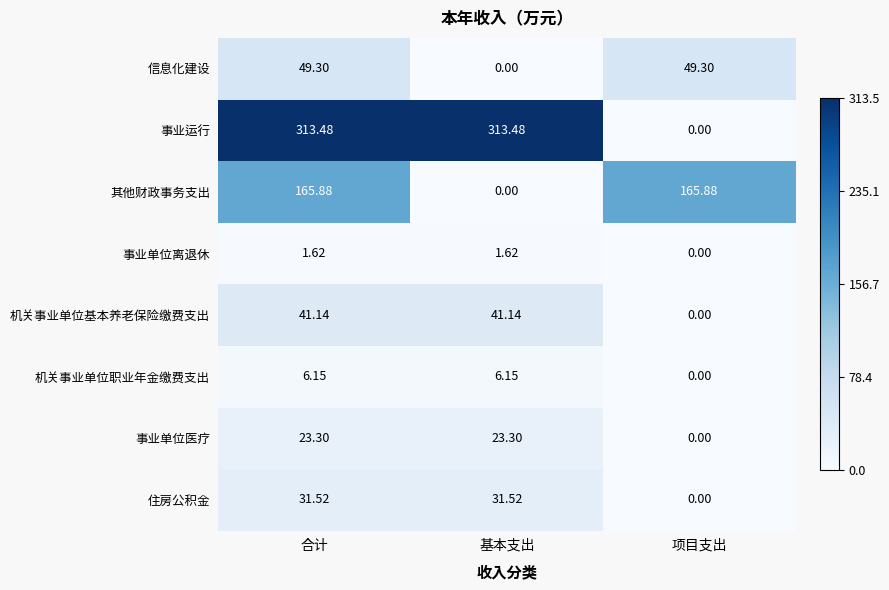

Rank the series at 合计 from lowest to highest value.

事业单位离退休, 机关事业单位职业年金缴费支出, 事业单位医疗, 住房公积金, 机关事业单位基本养老保险缴费支出, 信息化建设, 其他财政事务支出, 事业运行